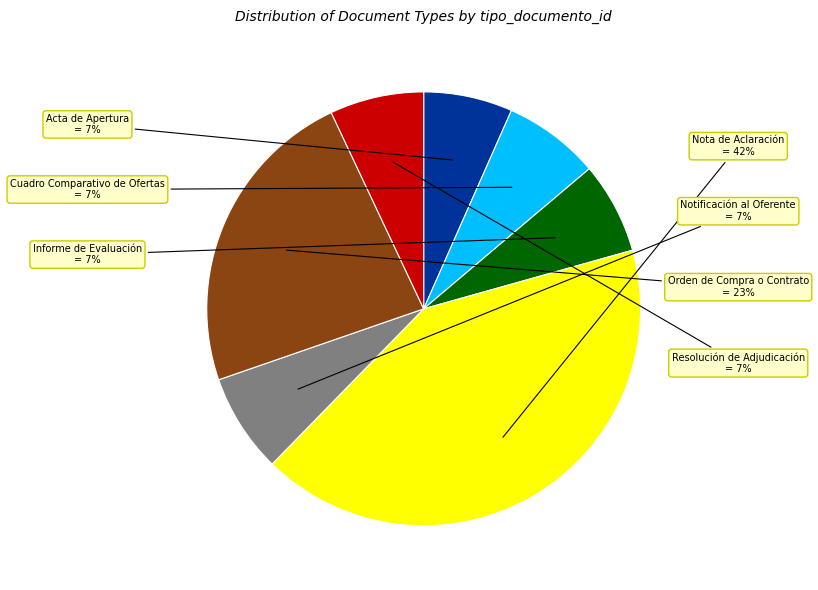

To the nearest percent, what is the difference between the Informe de Evaluación and Orden de Compra o Contrato slice percentages?

16%